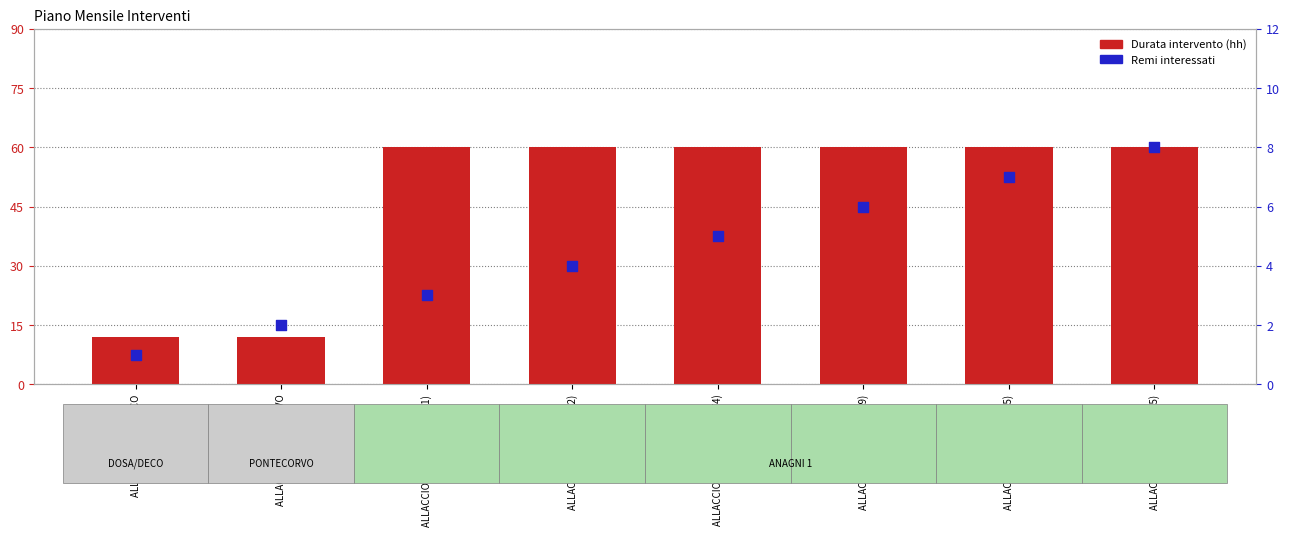

Is the value of Durata intervento (hh) at ALLACCIO ANAGNI 1 (215) greater than the value of Remi interessati at ALLACCIO ANAGNI 1 (139)?

Yes